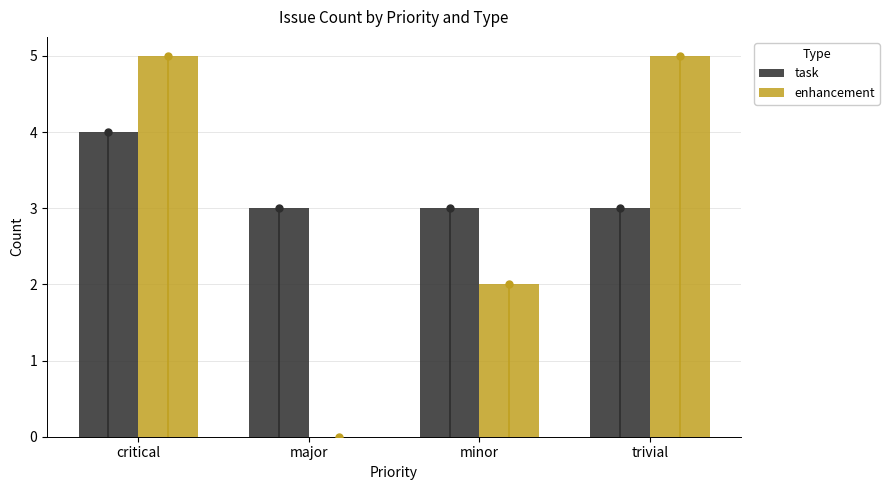

What is the total value across all series at major?

3